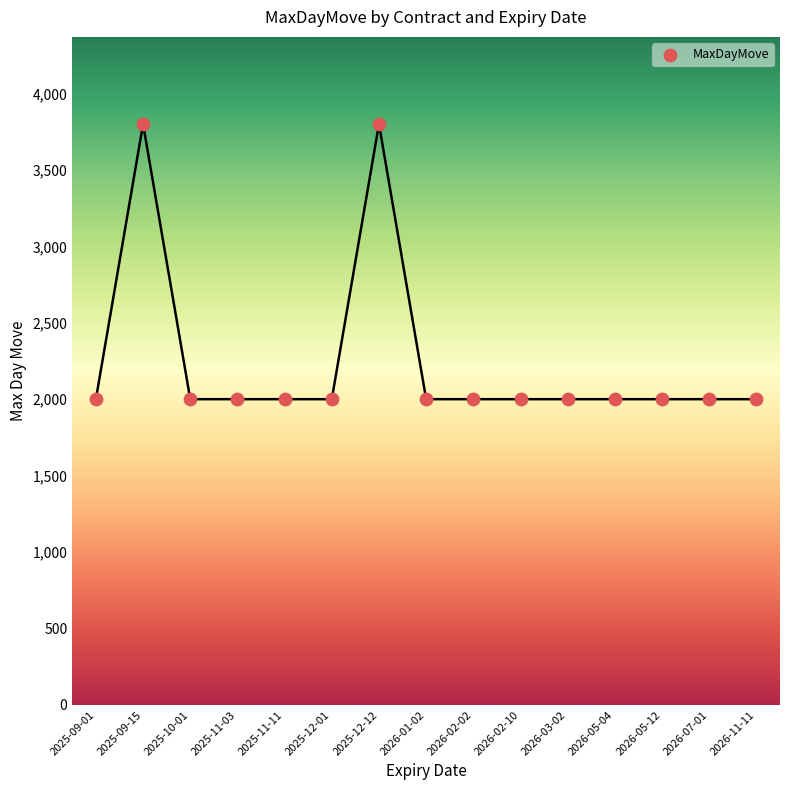

What is the range of Y values (max minus min)?

1800